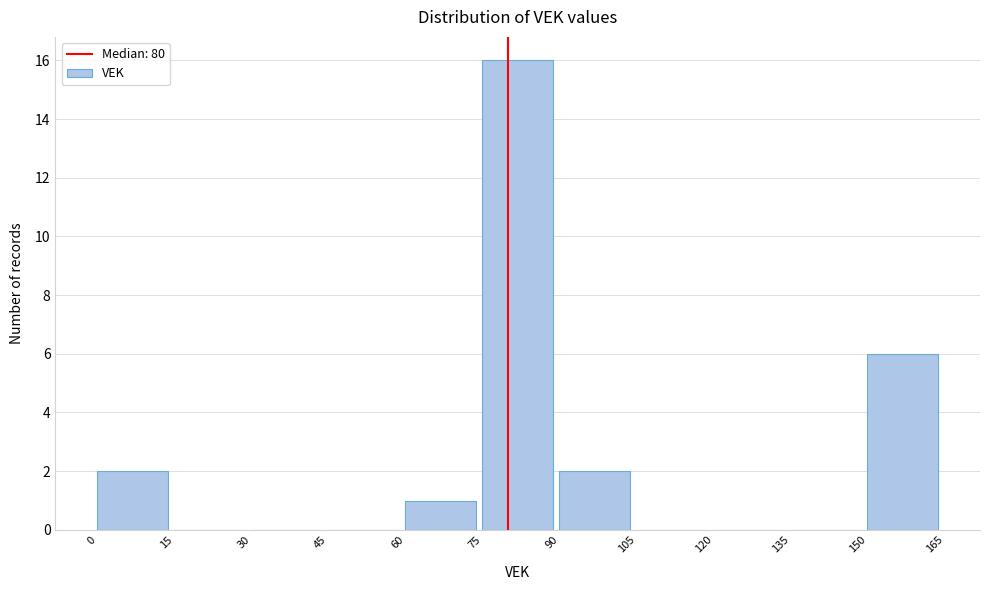

Reading left to right, transcribe this chart: for each bar, give the range it covers on the x-axis and its height. The values are not printed on the chart, so give them approximately, as read against the axis.

0 to 15: 2
15 to 30: 0
30 to 45: 0
45 to 60: 0
60 to 75: 1
75 to 90: 16
90 to 105: 2
105 to 120: 0
120 to 135: 0
135 to 150: 0
150 to 165: 6